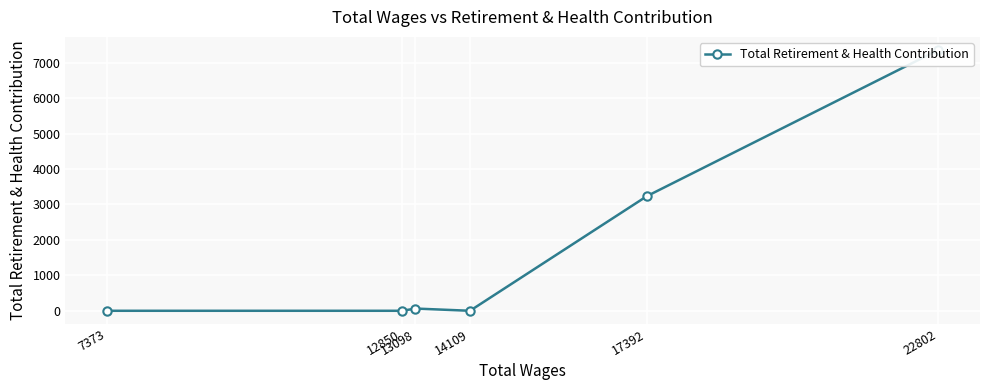

How many categories are shown in the chart?

6